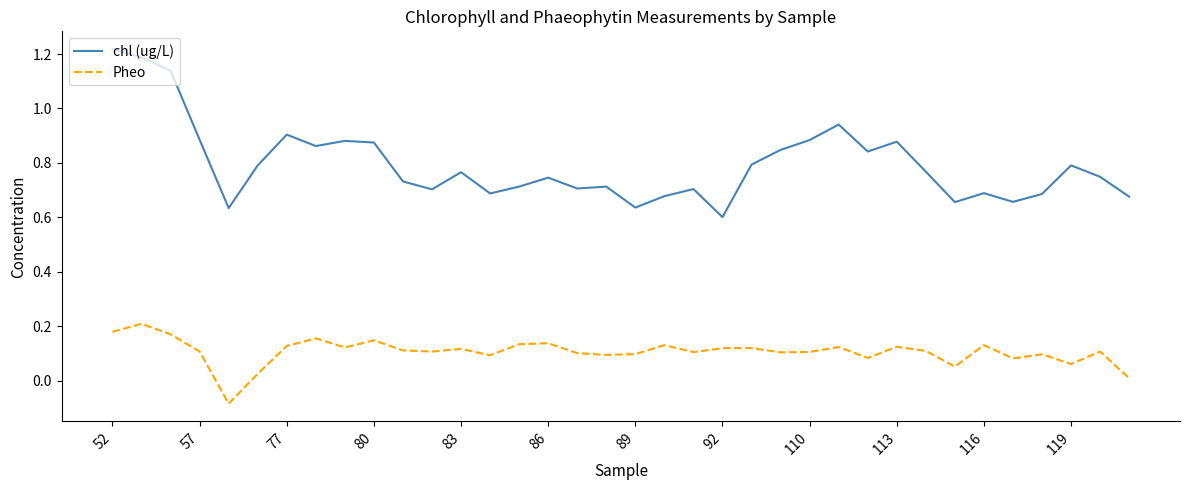

What is the difference between the maximum and minimum values in the Pheo series?

0.3